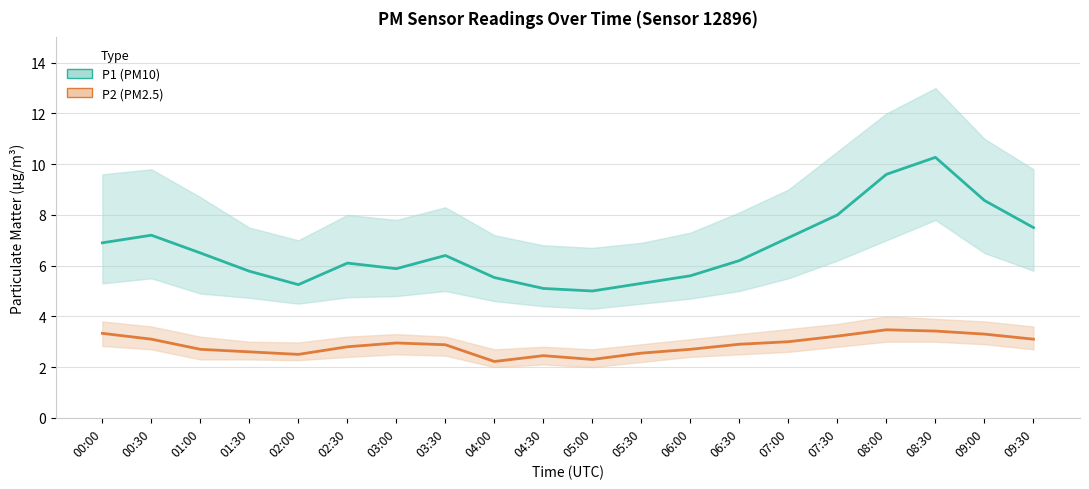

Count the number of data series in this chart.

2